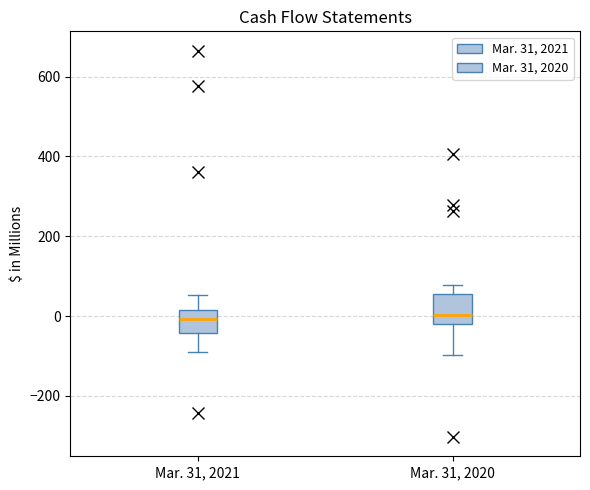

Reading left to right, transcribe this box plot: for each box, give where its median line is, the range the box spans, and where its two whiskers end, as read against the y-axis. The values are not printed on the chart, so give them approximately, as read against the axis.

Mar. 31, 2021: median 0, box -40 to 20, whiskers -80 to 60
Mar. 31, 2020: median 0, box -20 to 60, whiskers -100 to 80